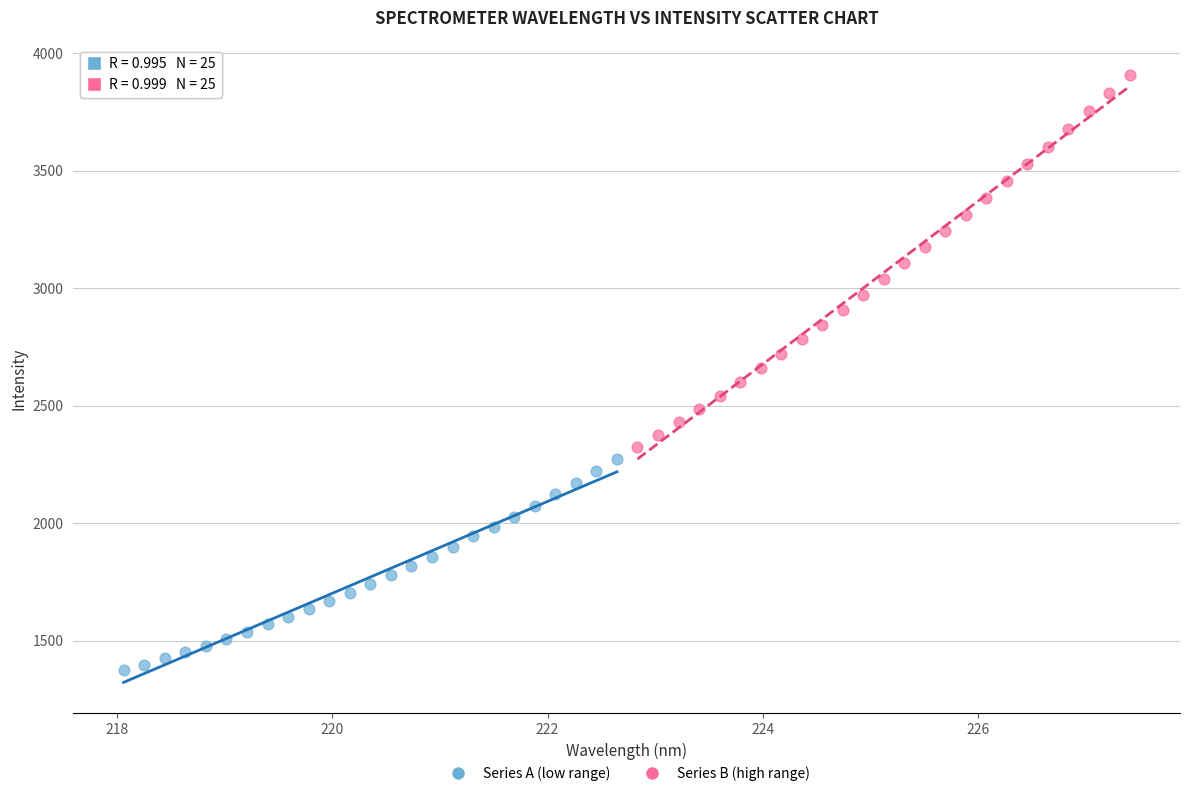

What are all the series names shown in the legend?

Series A (low range), Series B (high range)